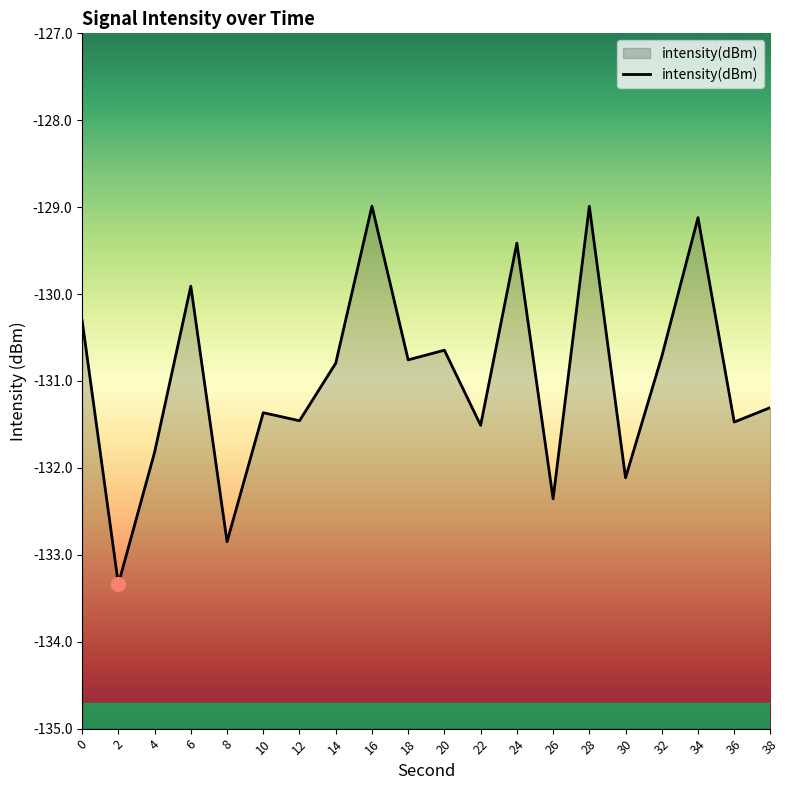

Reading left to right, transcribe all the data shown in this chart.

-130.3	-133.3	-131.8	-129.9	-132.8	-131.4	-131.5	-130.8	-129.0	-130.8	-130.6	-131.5	-129.4	-132.4	-129.0	-132.1	-130.7	-129.1	-131.5	-131.3